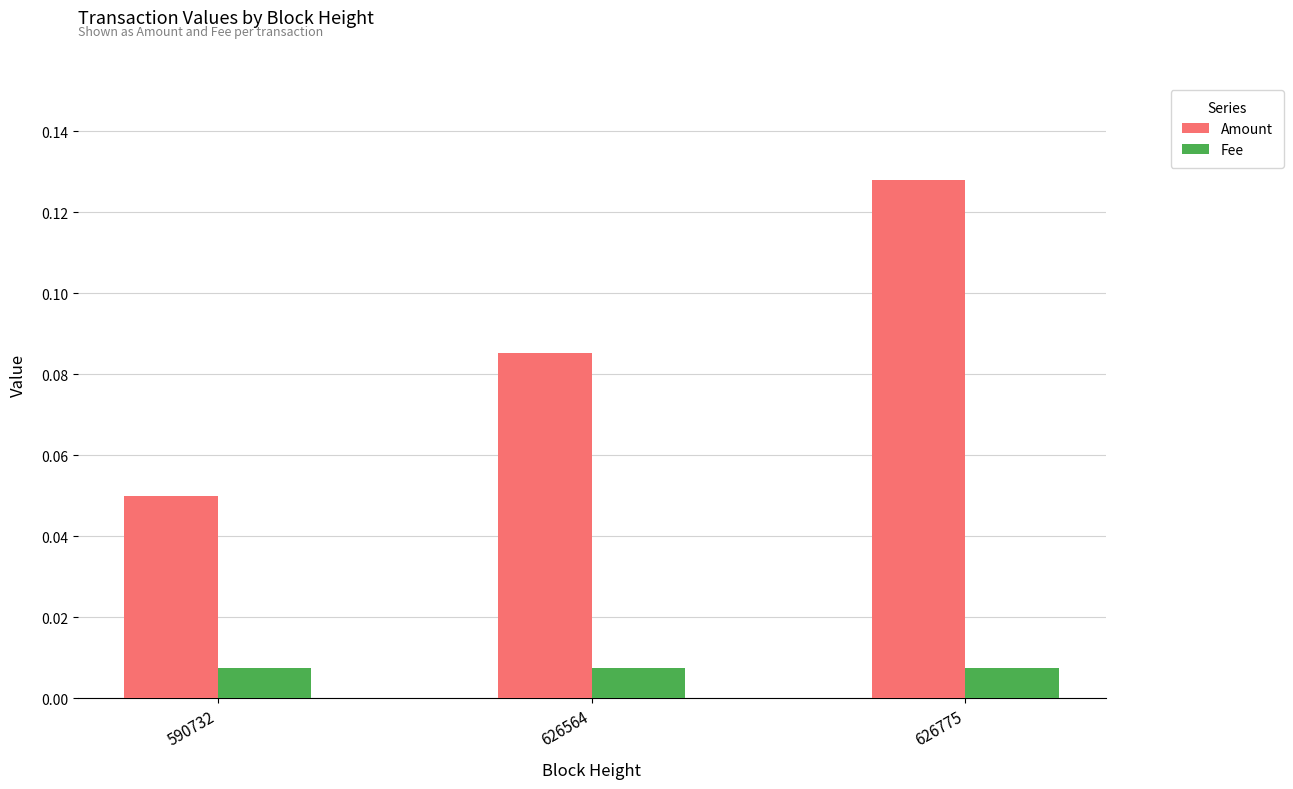

At how many categories does at least one series exceed 0?

3